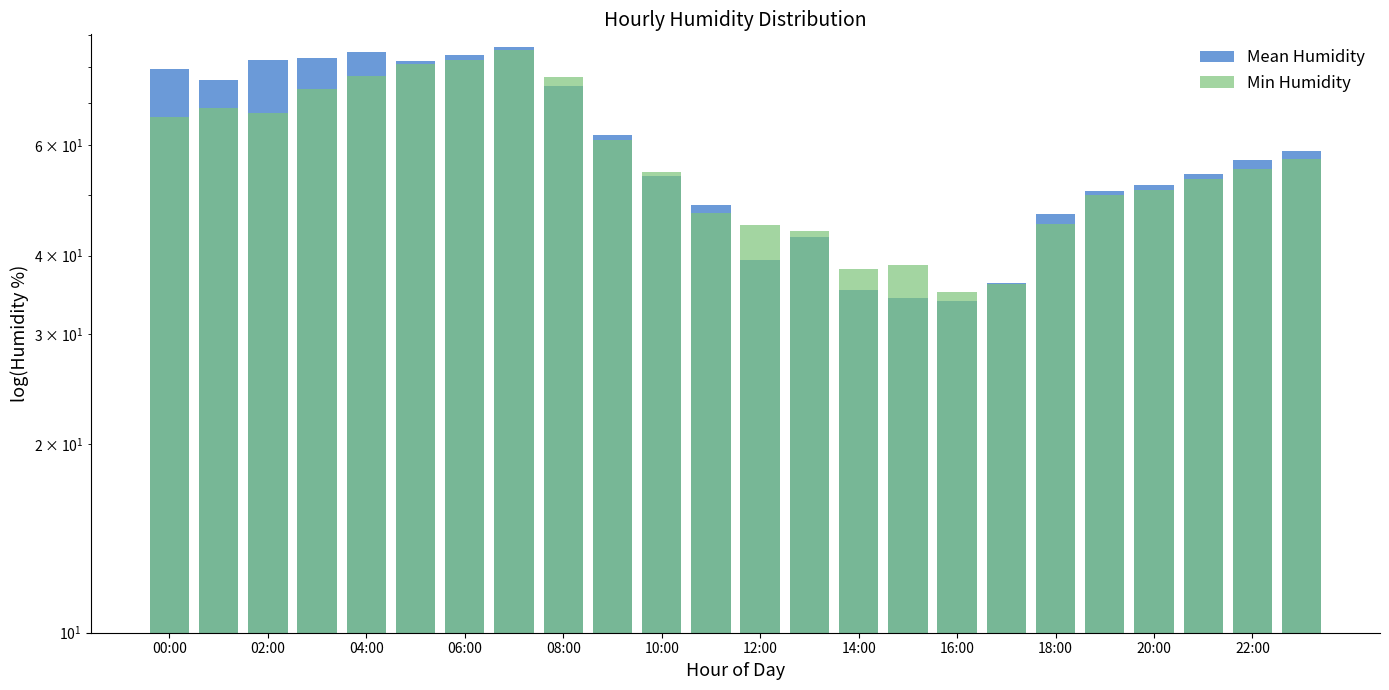

At how many categories does at least one series exceed 67?

9